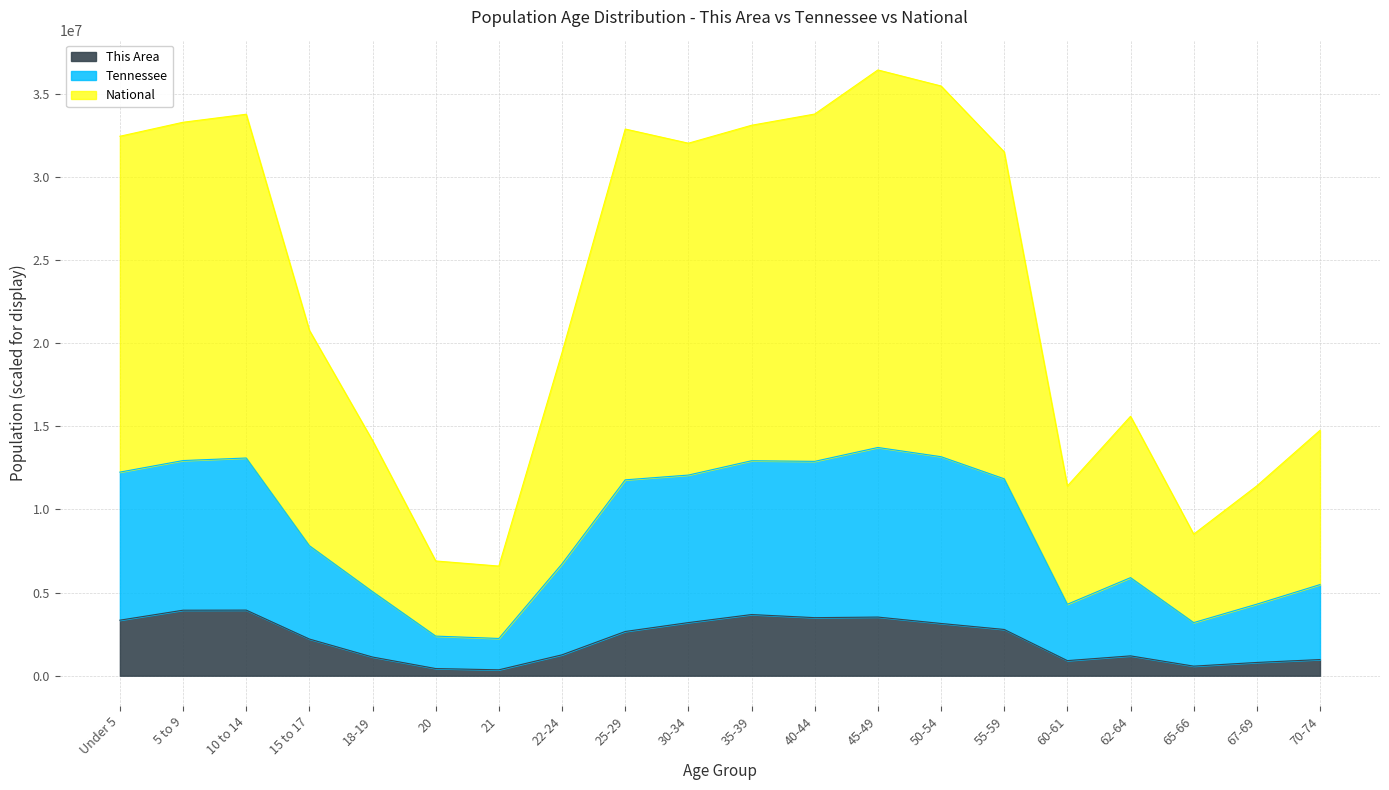

The value of This Area at Under 5 is 4886497.5. True or false?

False